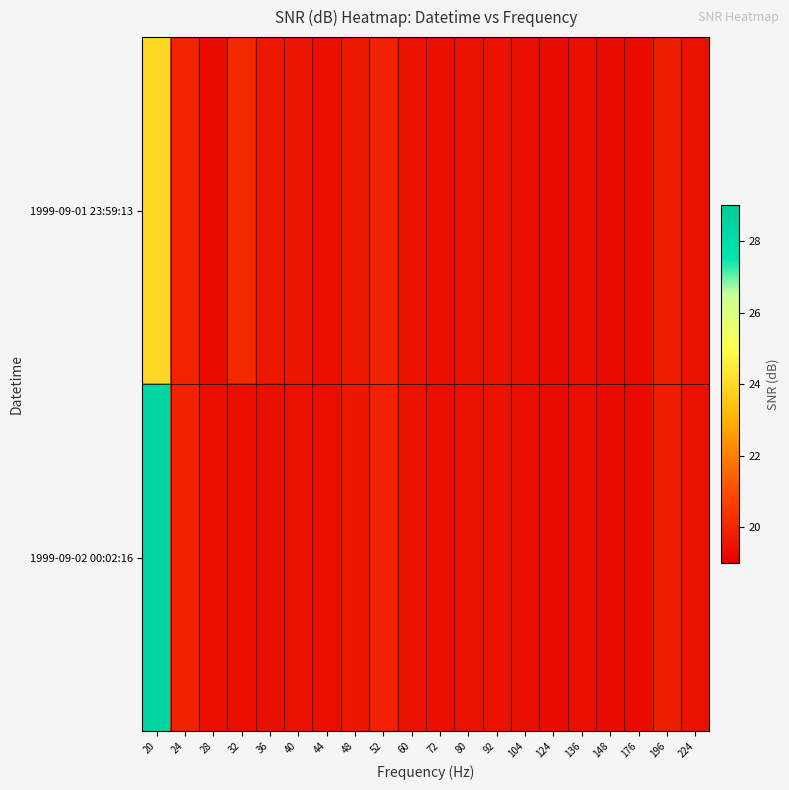

Reading right to left, transcribe all the data shown in this chart.

1999-09-01 23:59:13: 224=19.5	196=19.8	176=19.3	148=19.3	136=19.4	124=19.3	104=19.4	92=19.5	80=19.5	72=19.4	60=19.5	52=19.9	48=19.6	44=19.4	40=19.6	36=19.7	32=20.1	28=19.3	24=19.9	20=24.0
1999-09-02 00:02:16: 224=19.5	196=19.8	176=19.3	148=19.3	136=19.4	124=19.3	104=19.4	92=19.5	80=19.5	72=19.4	60=19.5	52=19.9	48=19.6	44=19.4	40=19.5	36=19.4	32=19.4	28=19.4	24=19.9	20=28.4